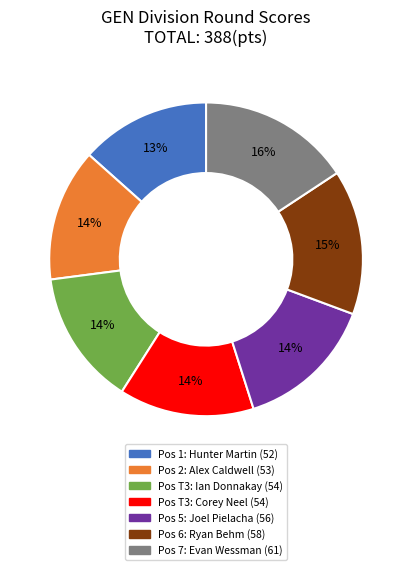

To the nearest percent, what is the average slice percentage?

14%